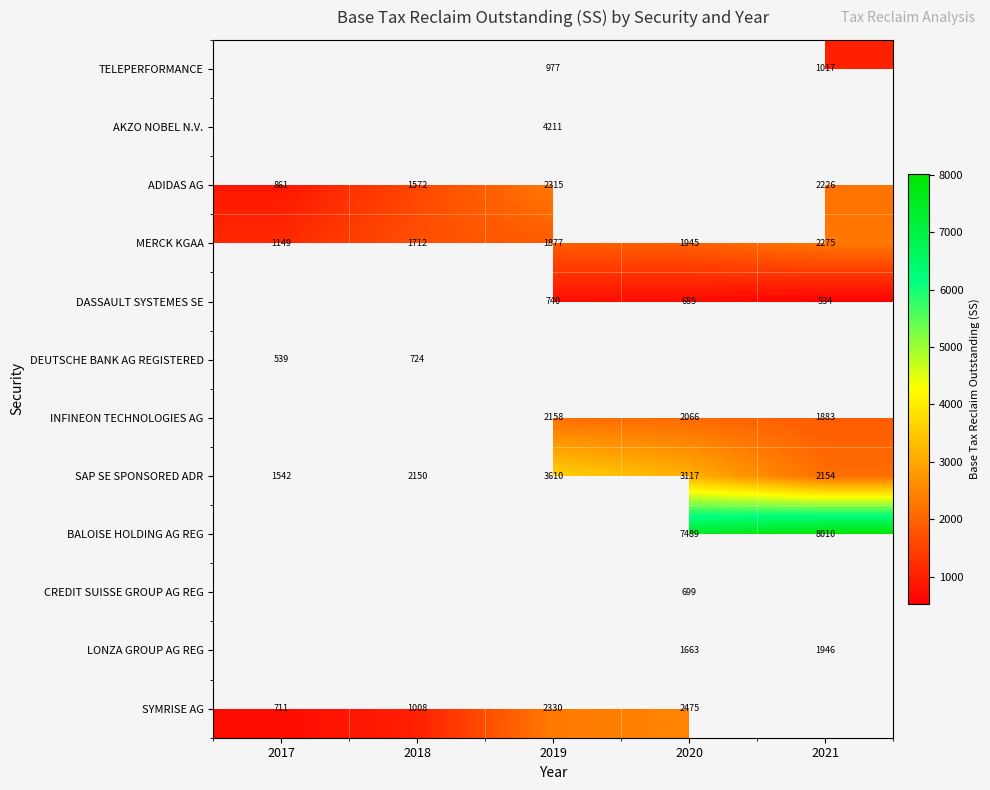

At which label is MERCK KGAA closest to 1712?

2018